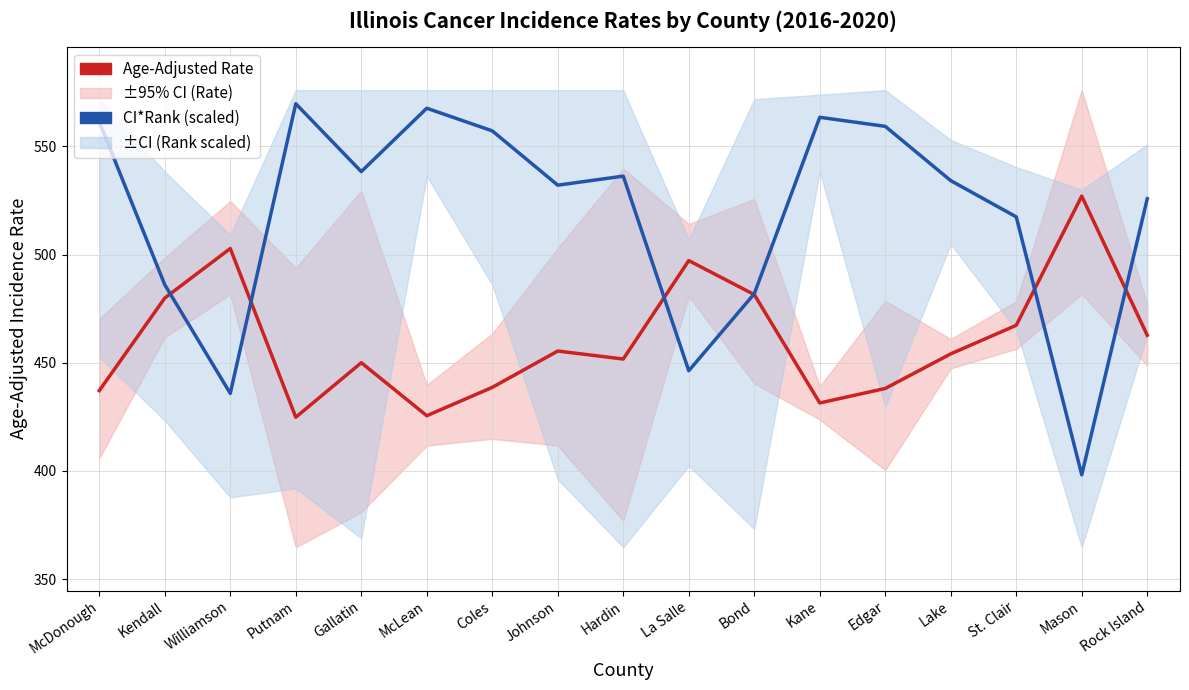

Reading right to left, transcribe all the data shown in this chart.

Age-Adjusted Rate: 462.7	527.0	467.3	454.1	438.1	431.4	481.5	497.2	451.7	455.4	438.6	425.5	450.0	424.8	502.8	479.9	437.1
CI*Rank (scaled): 525.8	398.2	517.4	534.2	559.3	563.4	481.9	446.3	536.3	532.1	557.2	567.6	538.3	569.7	435.8	486.0	561.4